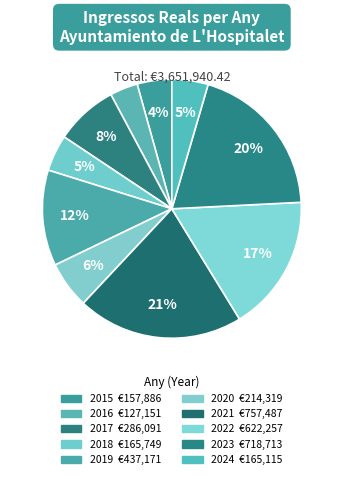

To the nearest percent, what is the difference between the largest and smallest slice percentages?

17%